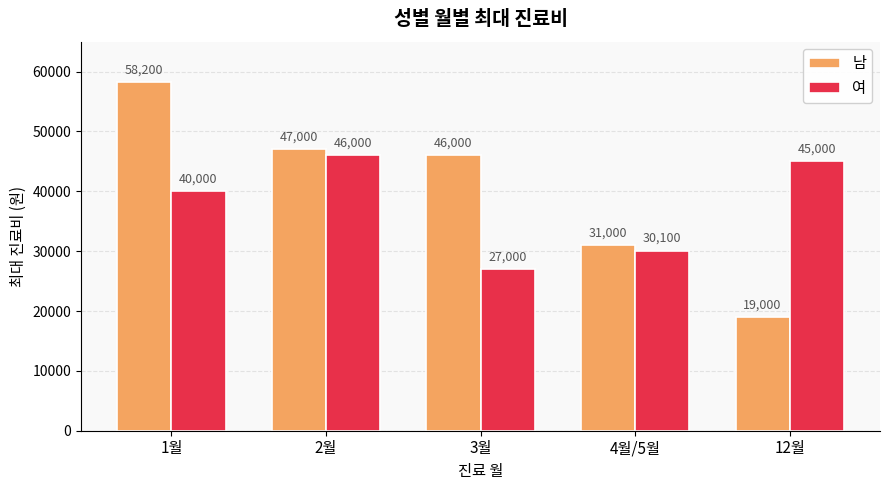

True or false: 남 has a value of 47000 at 2월.

True